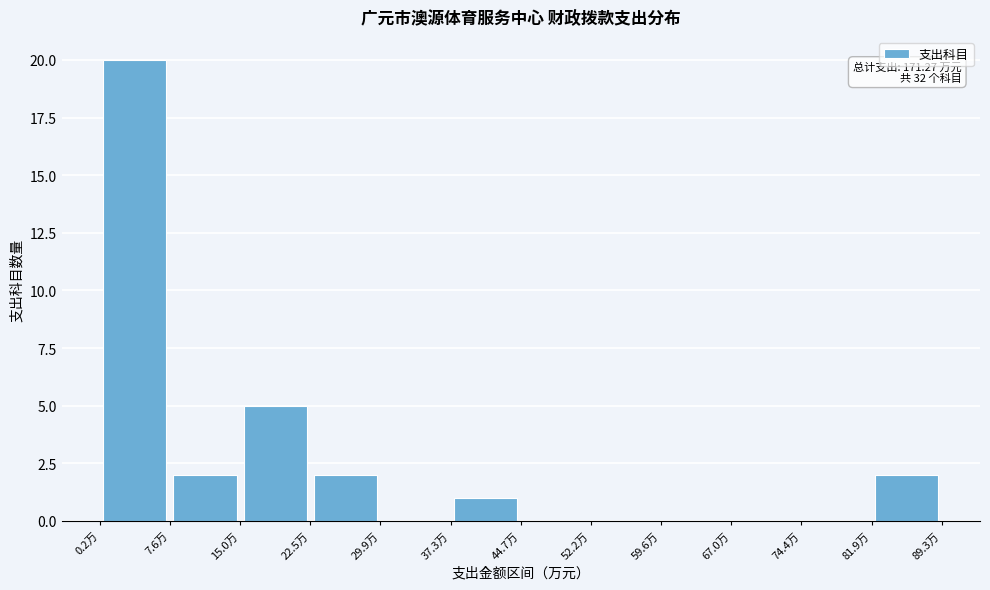

Over which range of the x-axis is the bar tallest?

0 to 8